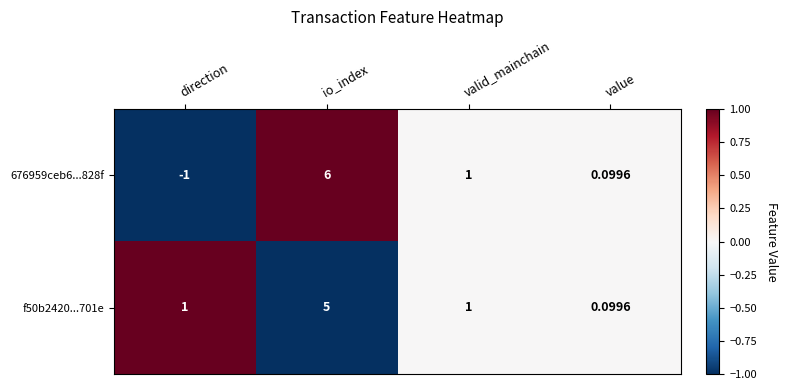

List the series in order of their peak value, lowest first.

f50b2420...701e, 676959ceb6...828f